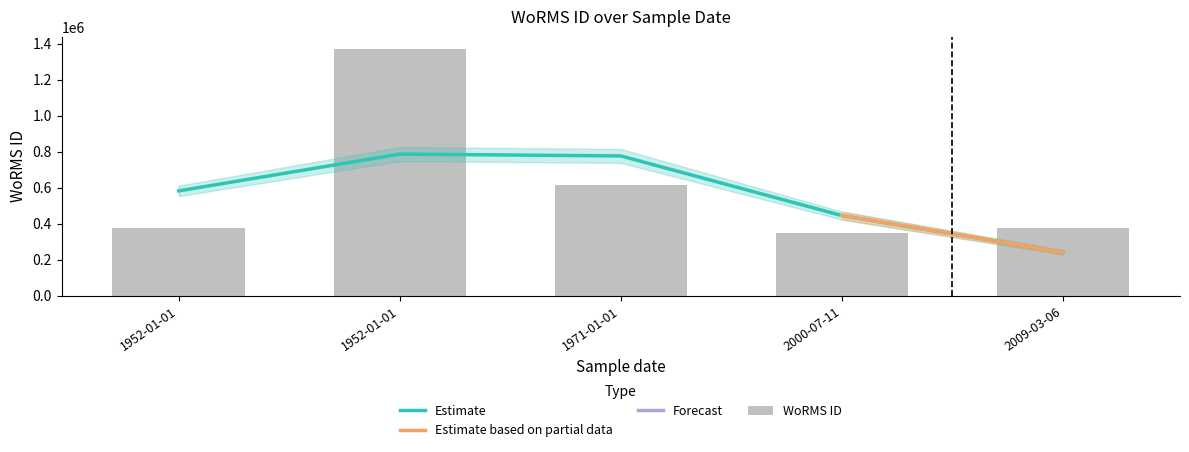

Rank the categories by value from highest to lowest.

1952-01-01, 1971-01-01, 2009-03-06, 1952-01-01, 2000-07-11